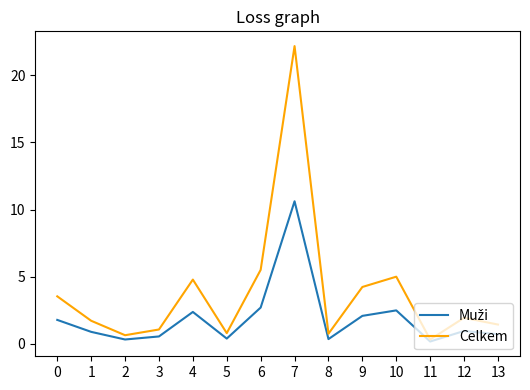

Where is Celkem nearest to the value 11?

6